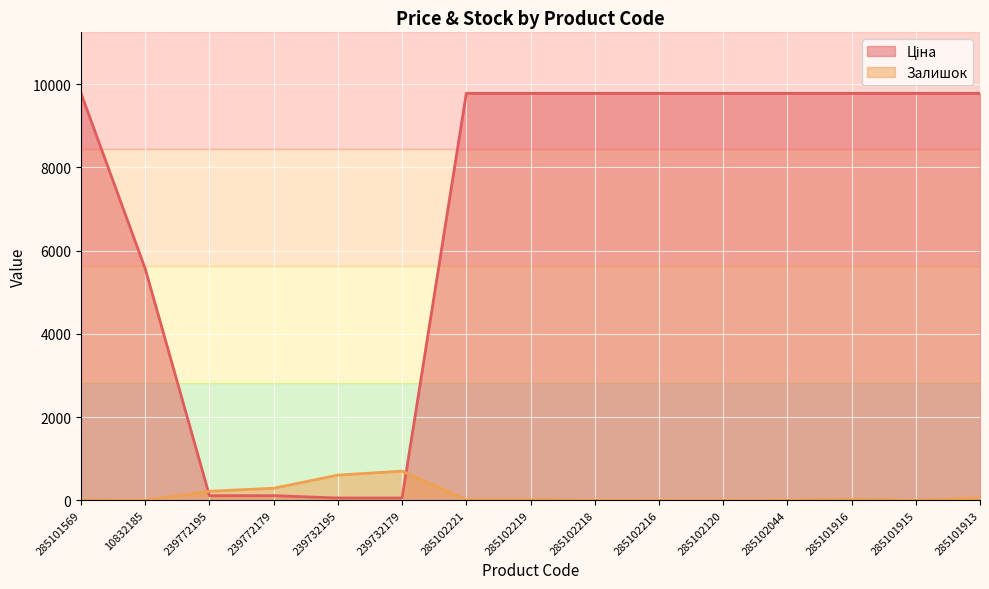

What is the sum of the Ціна values at 285101569 and 285102120?

19551.0